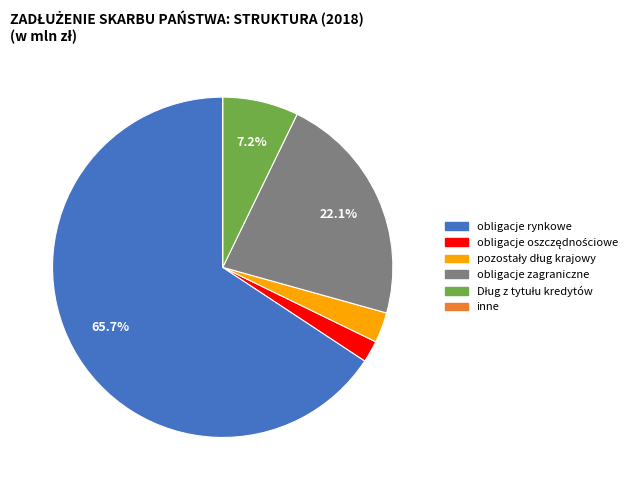

Does any single category account for the majority?

Yes